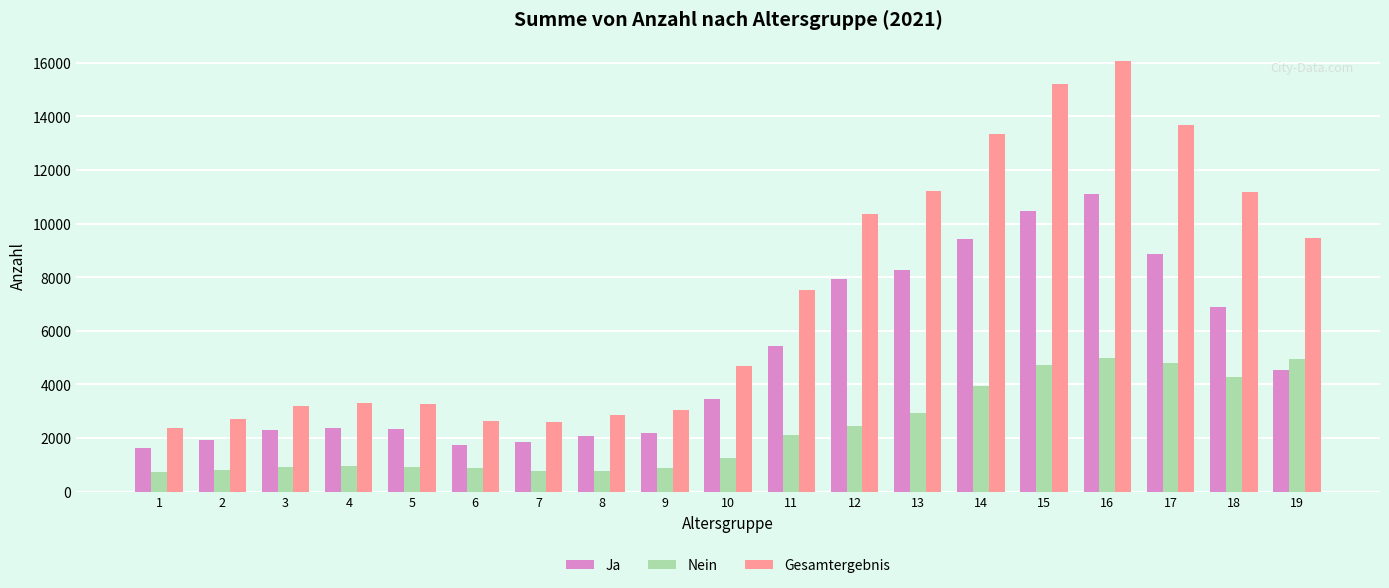

List the series in order of their overall mean, lowest first.

Nein, Ja, Gesamtergebnis